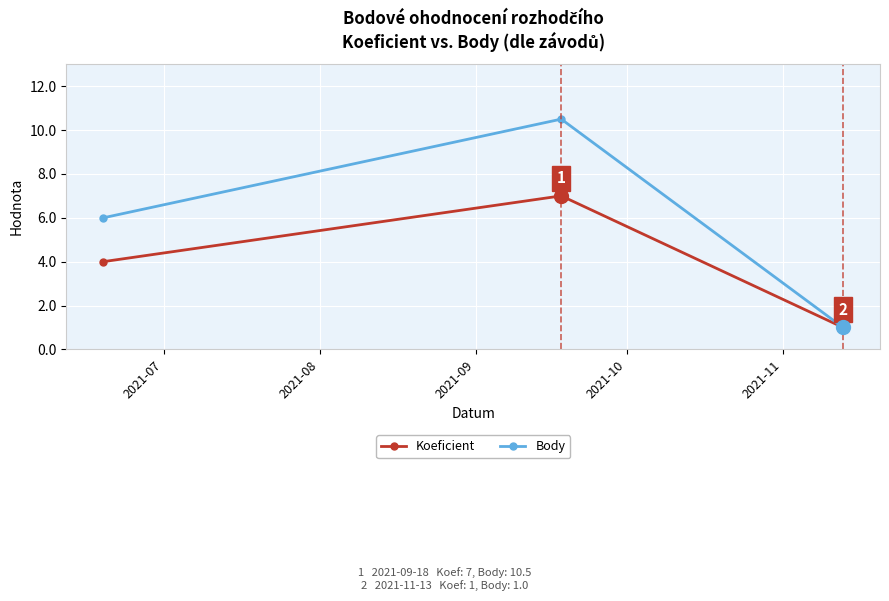

What is the average value of the Koeficient series?

4.0